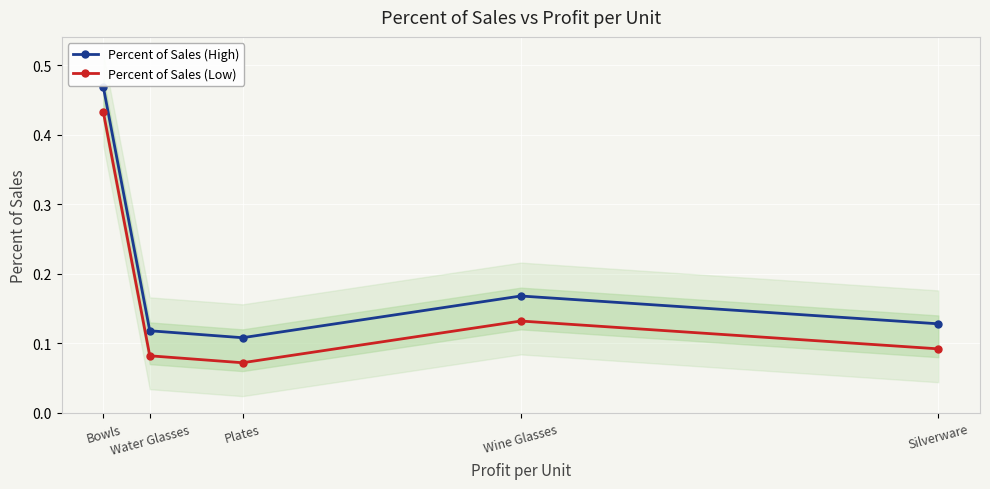

Reading left to right, what are all the values shown in this chart?

Percent of Sales (High): Bowls=0.5	Water Glasses=0.1	Plates=0.1	Wine Glasses=0.2	Silverware=0.1
Percent of Sales (Low): Bowls=0.4	Water Glasses=0.1	Plates=0.1	Wine Glasses=0.1	Silverware=0.1